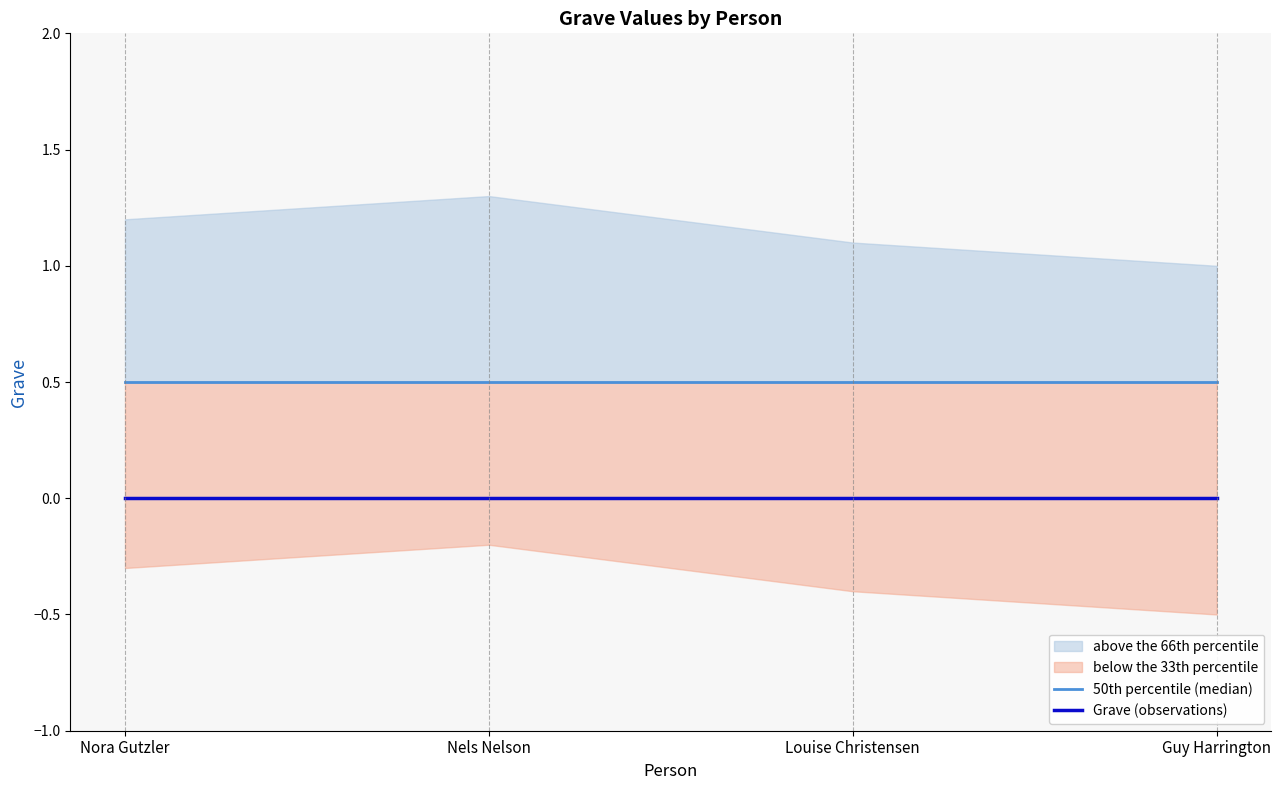

The 50th percentile (median) series shows 0.5 at Nels Nelson. True or false?

True